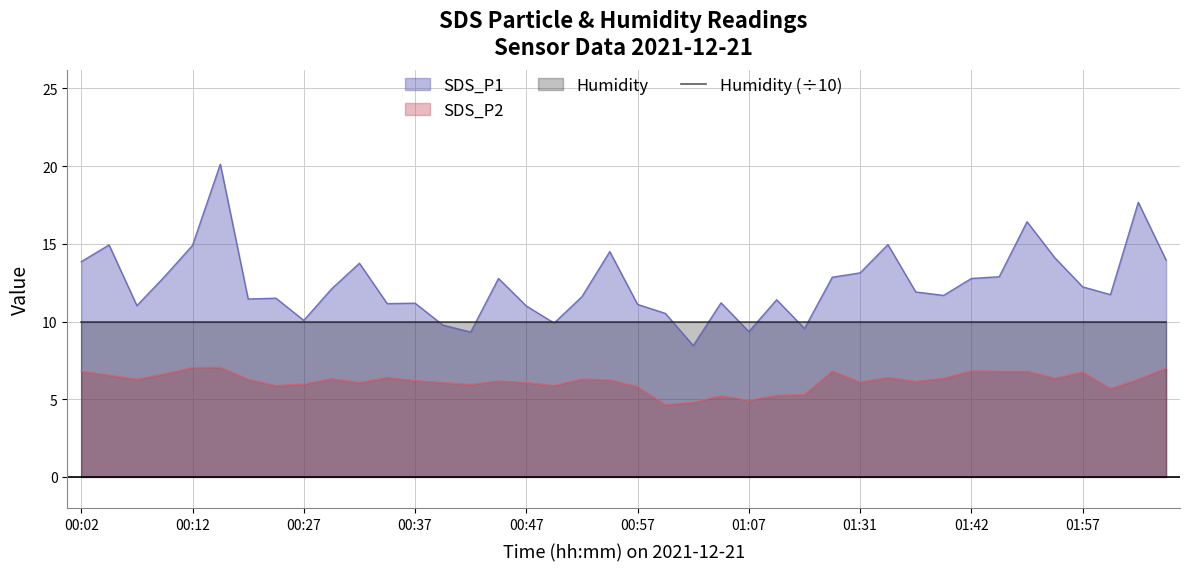

What is the label of the 22nd point from the left?

00:59